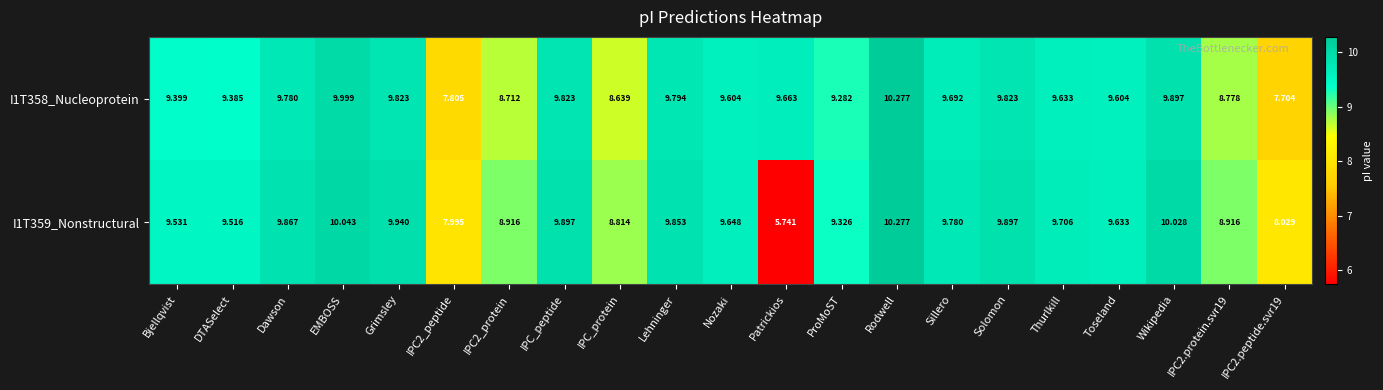

At which label does I1T359_Nonstructural reach its minimum?

Patrickios